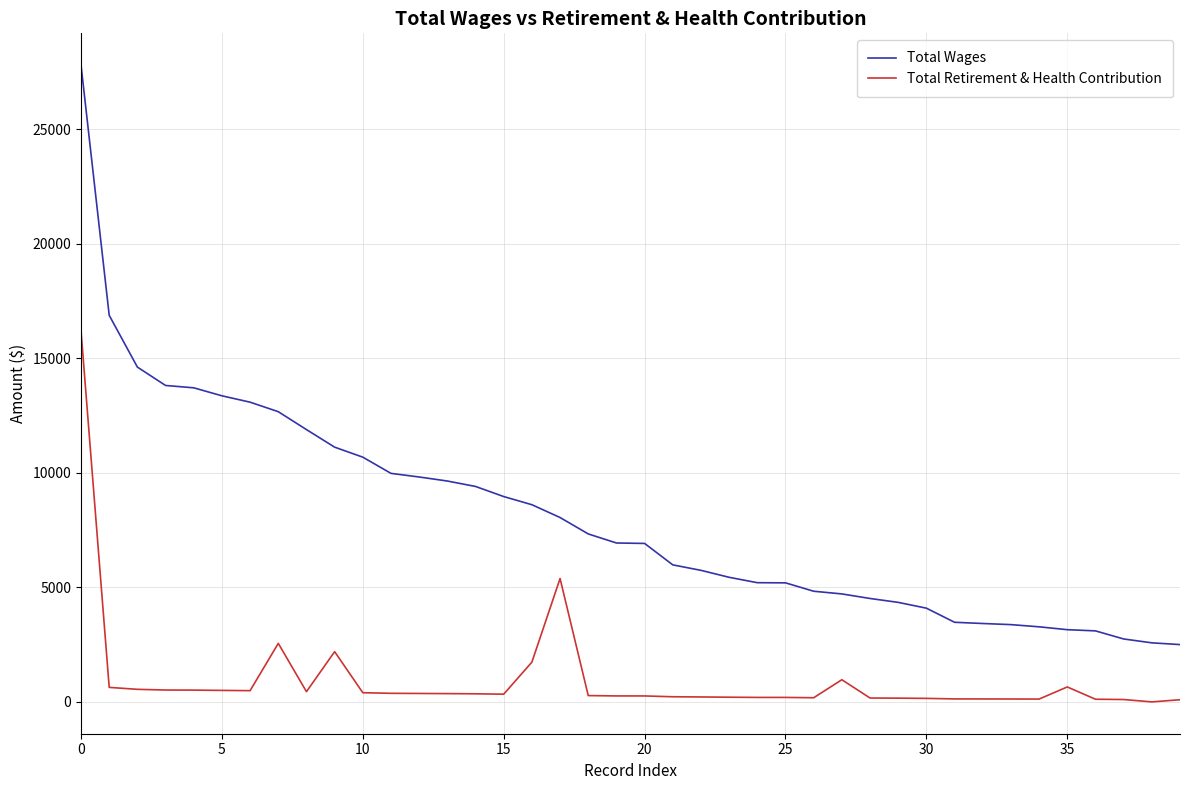

True or false: Total Wages and Total Retirement & Health Contribution cross at least once.

False